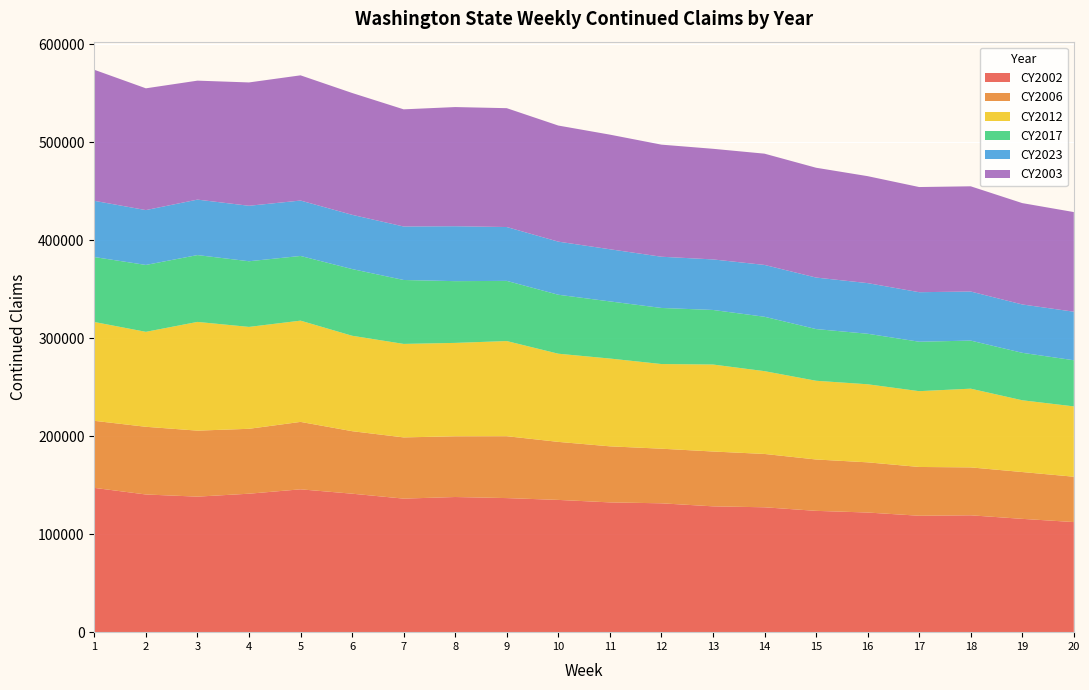

Reading left to right, transcribe all the data shown in this chart.

CY2002: 1=147314	2=140572	3=138376	4=141369	5=145841	6=141383	7=136350	8=137986	9=136888	10=135032	11=132494	12=131562	13=128466	14=127502	15=123856	16=122155	17=118863	18=119318	19=115690	20=112410
CY2006: 1=68456	2=69110	3=67382	4=66262	5=68838	6=63820	7=62499	8=62006	9=63191	10=59245	11=57237	12=55757	13=55980	14=54456	15=52447	16=51243	17=49803	18=48907	19=47803	20=46302
CY2012: 1=100906	2=96941	3=111005	4=104031	5=103376	6=97433	7=95448	8=95344	9=97145	10=90015	11=89637	12=86434	13=88820	14=84533	15=80379	16=79700	17=77392	18=80377	19=73279	20=71804
CY2017: 1=66296	2=68303	3=68225	4=67027	5=66043	6=68087	7=65265	8=63031	9=61420	10=60196	11=58326	12=57260	13=55695	14=55529	15=52770	16=51572	17=50473	18=49078	19=48438	20=47105
CY2023: 1=57419	2=55998	3=56634	4=56641	5=56570	6=55373	7=54602	8=56085	9=54985	10=54221	11=53252	12=52294	13=51607	14=52916	15=52597	16=51698	17=50566	18=50101	19=49365	20=49562
CY2003: 1=133776	2=124316	3=121457	4=125921	5=127838	6=124403	7=119622	8=121658	9=121343	10=118534	11=117018	12=114438	13=112935	14=113593	15=112115	16=109206	17=107361	18=107432	19=103481	20=101720